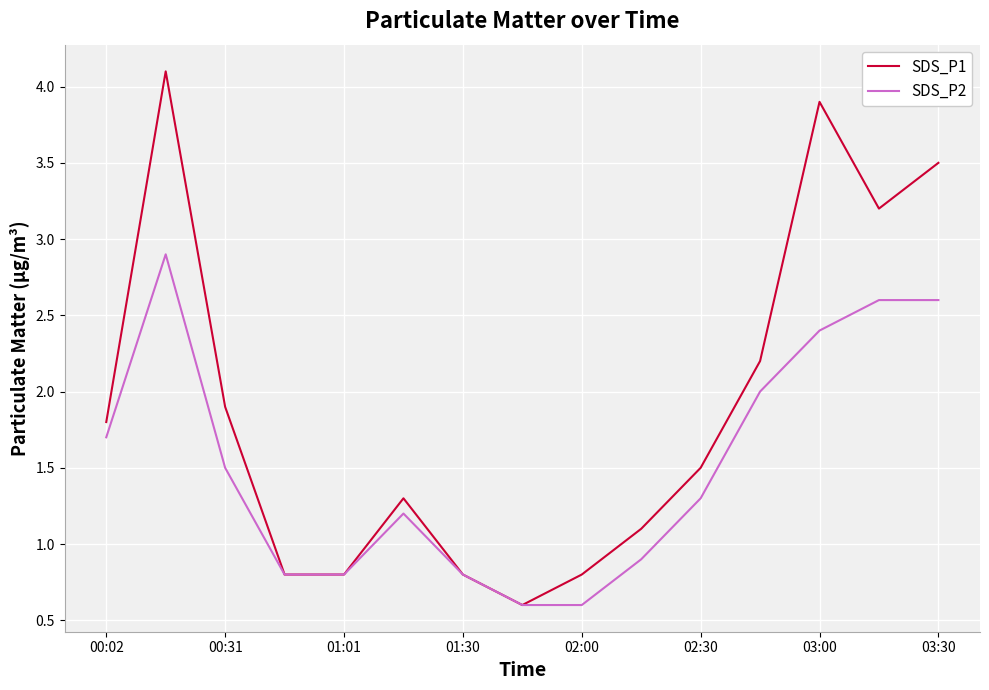

Which series has the largest total across all categories?

SDS_P1